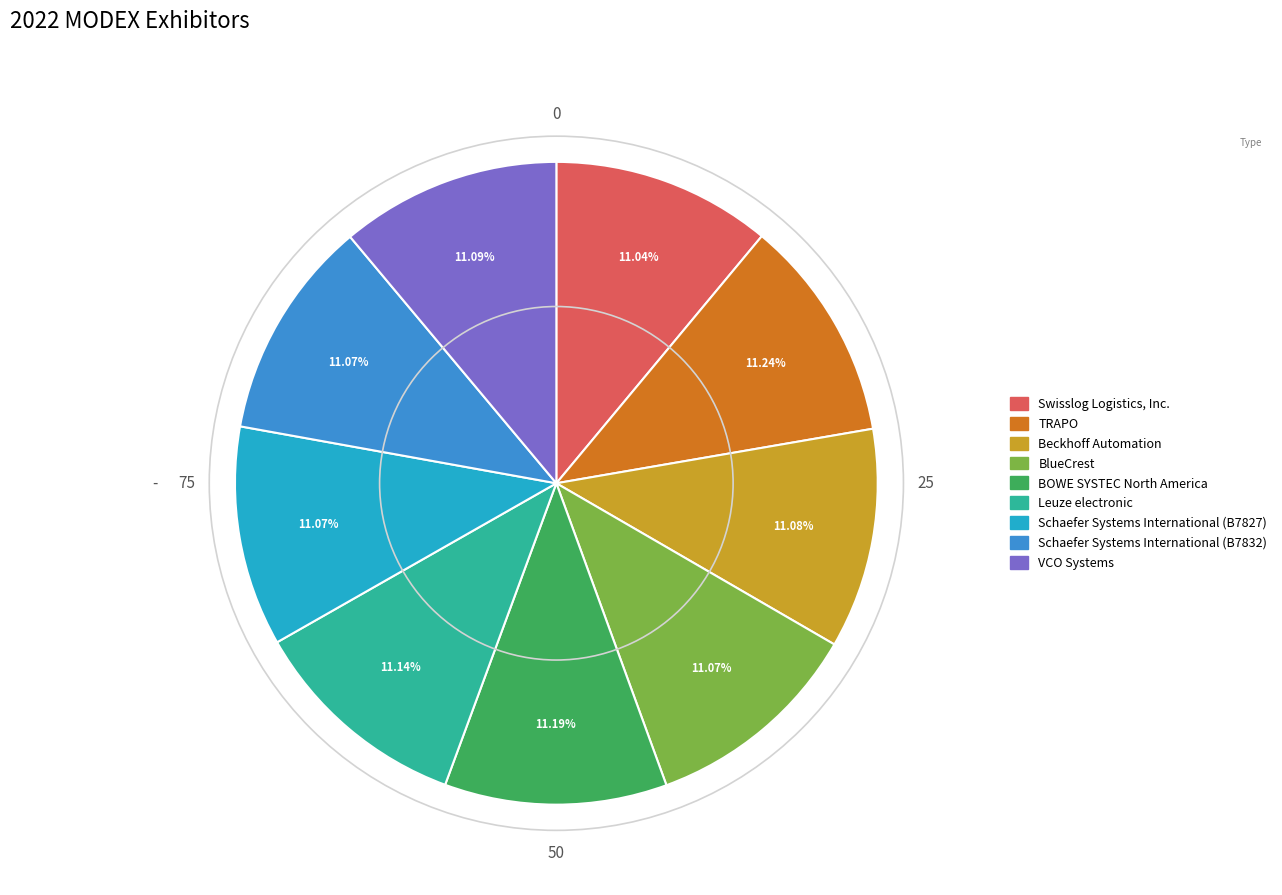

The VCO Systems slice represents 11% of the pie. True or false?

True